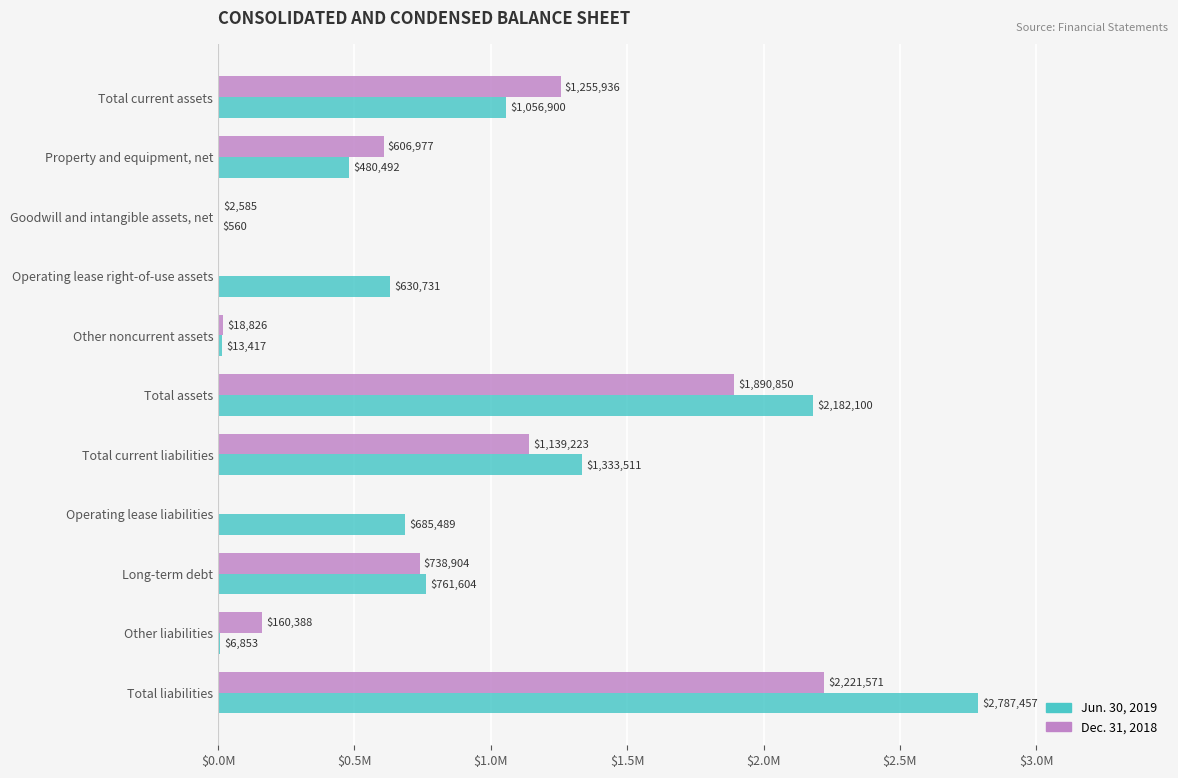

What are all the series names shown in the legend?

Jun. 30, 2019, Dec. 31, 2018